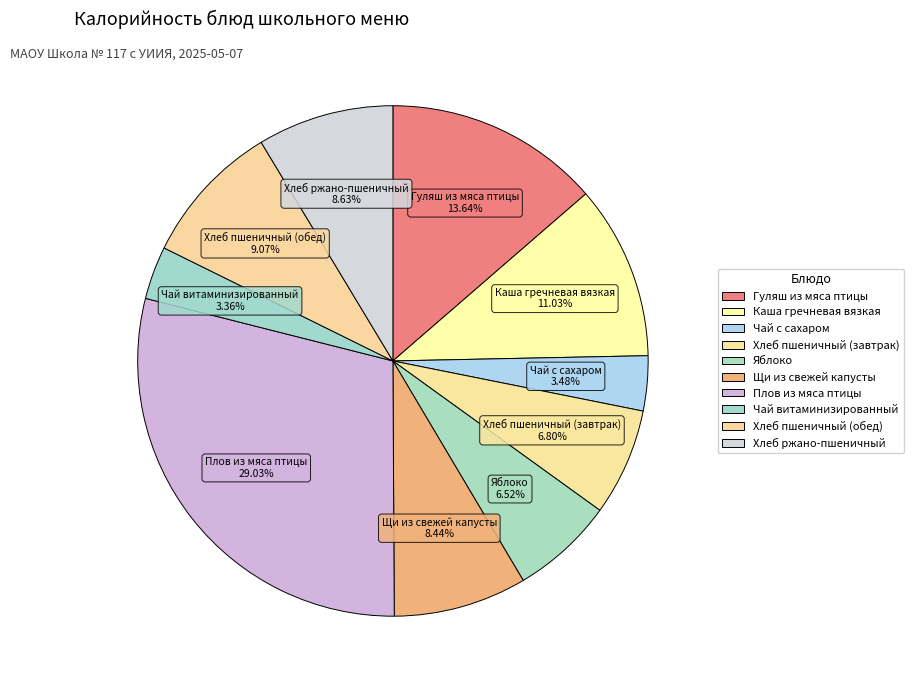

Is there any slice that represents more than half of the pie?

No